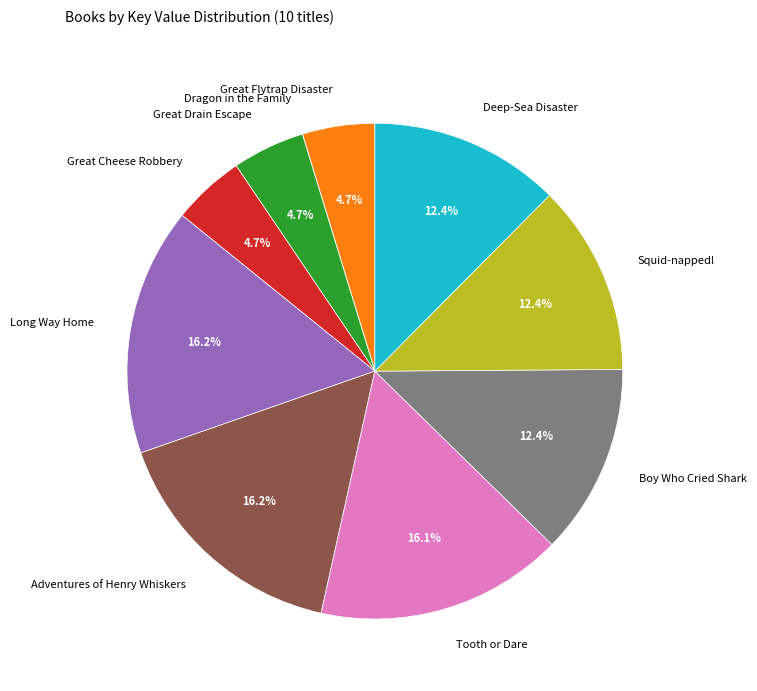

Approximately how many times larger is the value at Boy Who Cried Shark compared to Tooth or Dare?

0.8